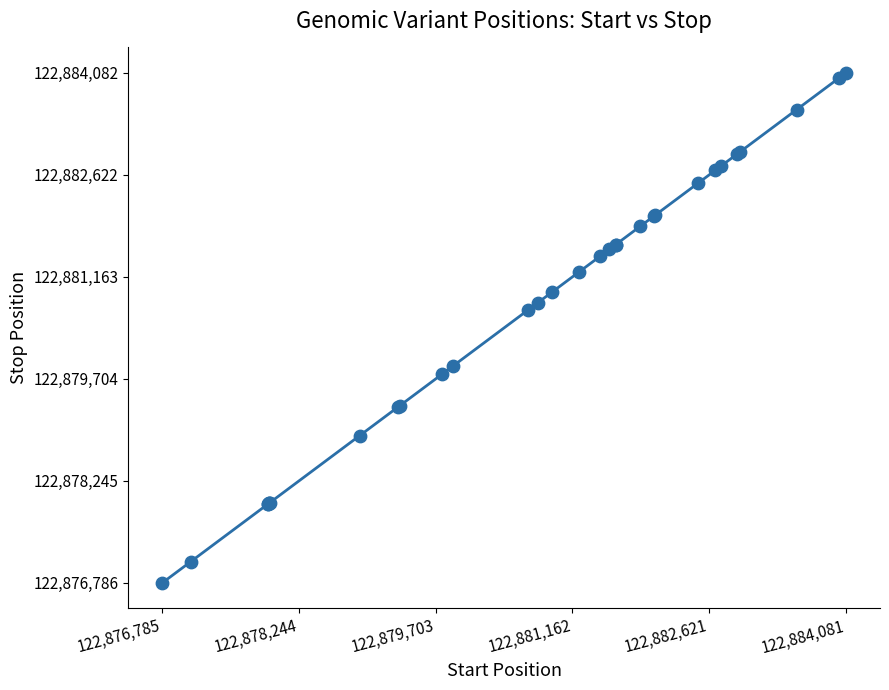

What Y value in the scatter plot is closest to 122880434?

122880692